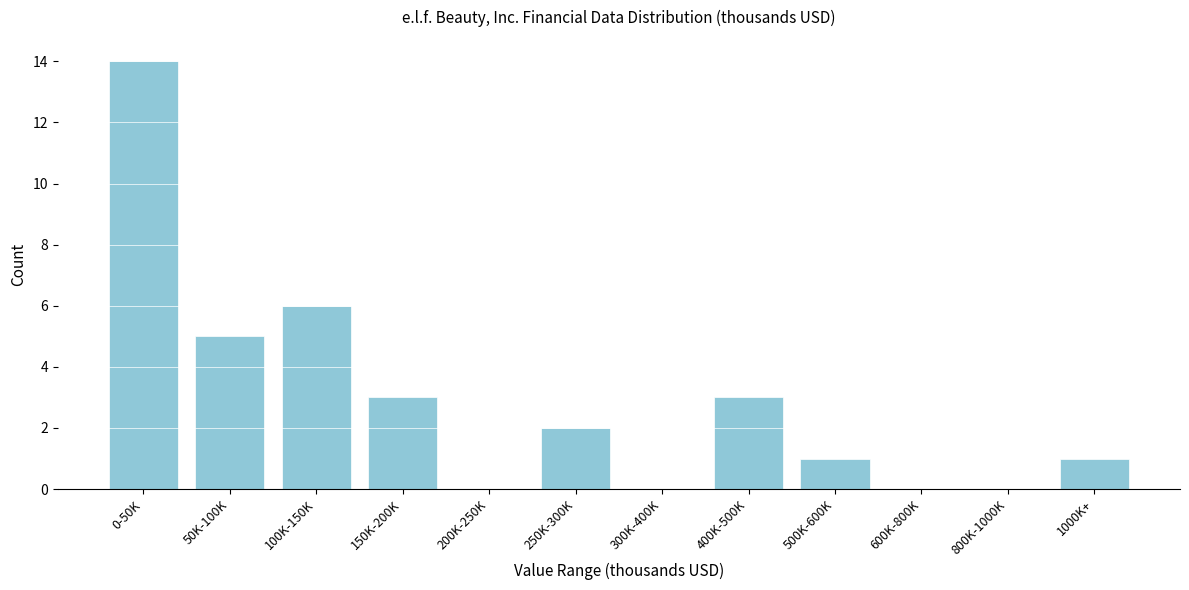

Reading right to left, extract all data points from this chart.

1000K+=1	800K-1000K=0	600K-800K=0	500K-600K=1	400K-500K=3	300K-400K=0	250K-300K=2	200K-250K=0	150K-200K=3	100K-150K=6	50K-100K=5	0-50K=14